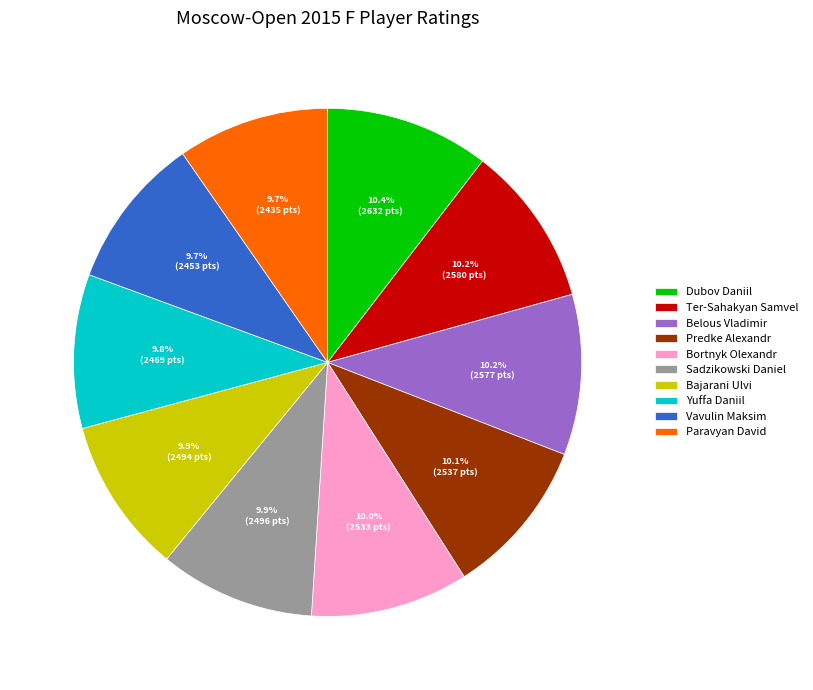

Approximately how many times larger is the value at Vavulin Maksim compared to Predke Alexandr?

1.0